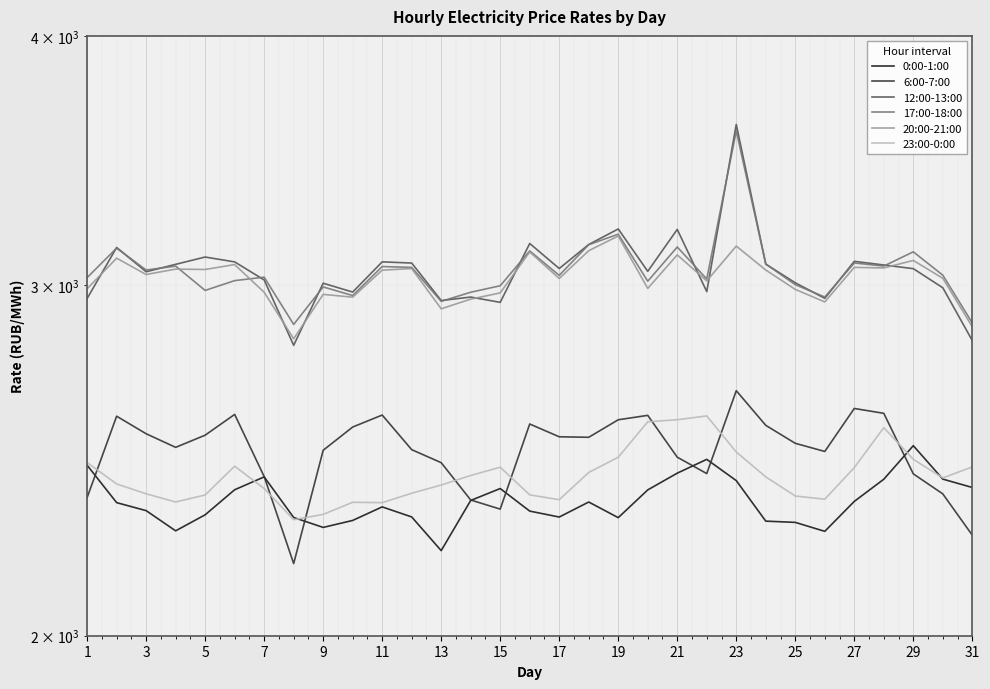

True or false: 0:00-1:00 has more than 0 points higher than both neighbors.

True